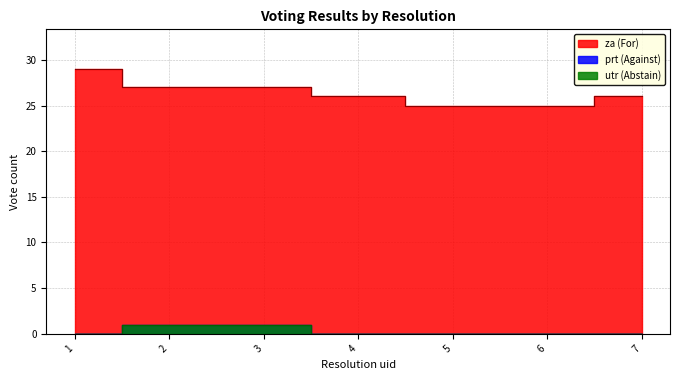

True or false: za and prt intersect in this chart.

False